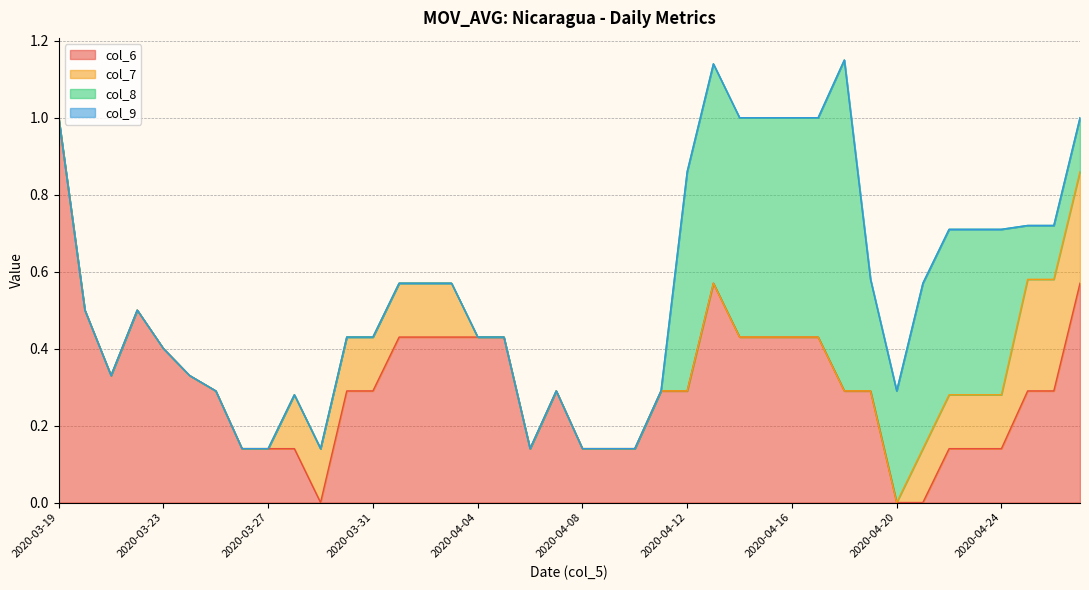

At which category is the sum across all series the highest?

2020-04-18